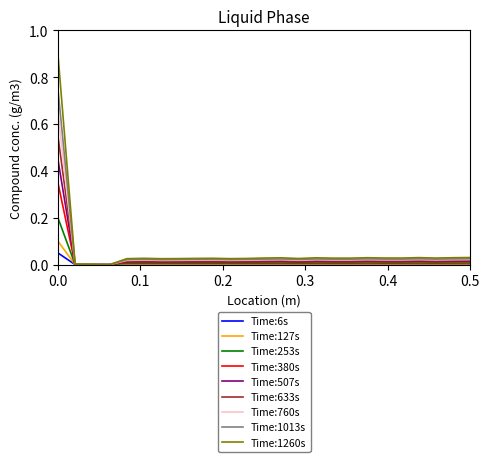

What is the greatest value displayed?

0.9